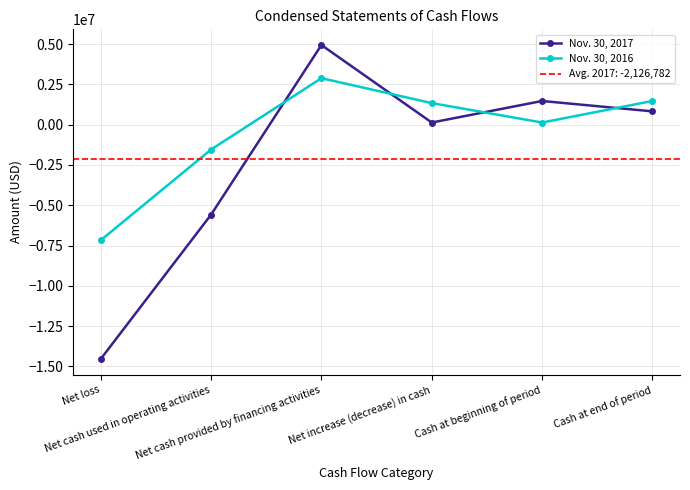

Rank the series by their average value, from highest to lowest.

Nov. 30, 2016, Nov. 30, 2017